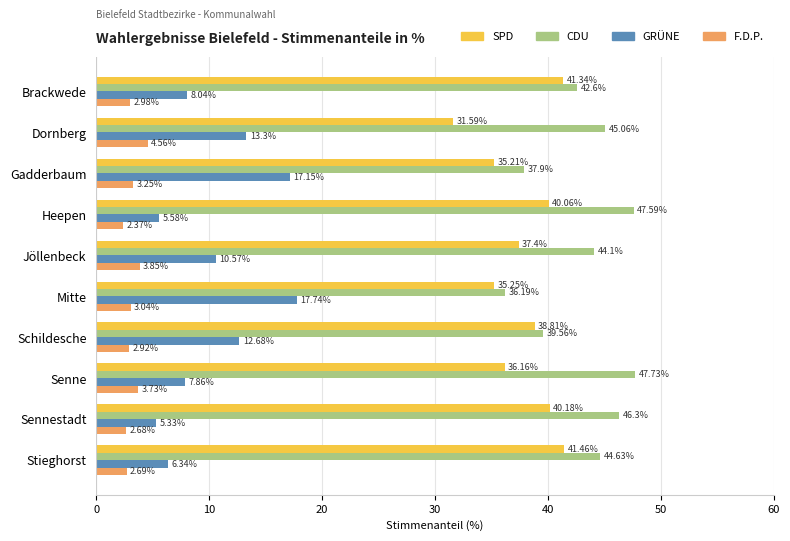

At which label does CDU reach its minimum?

Mitte